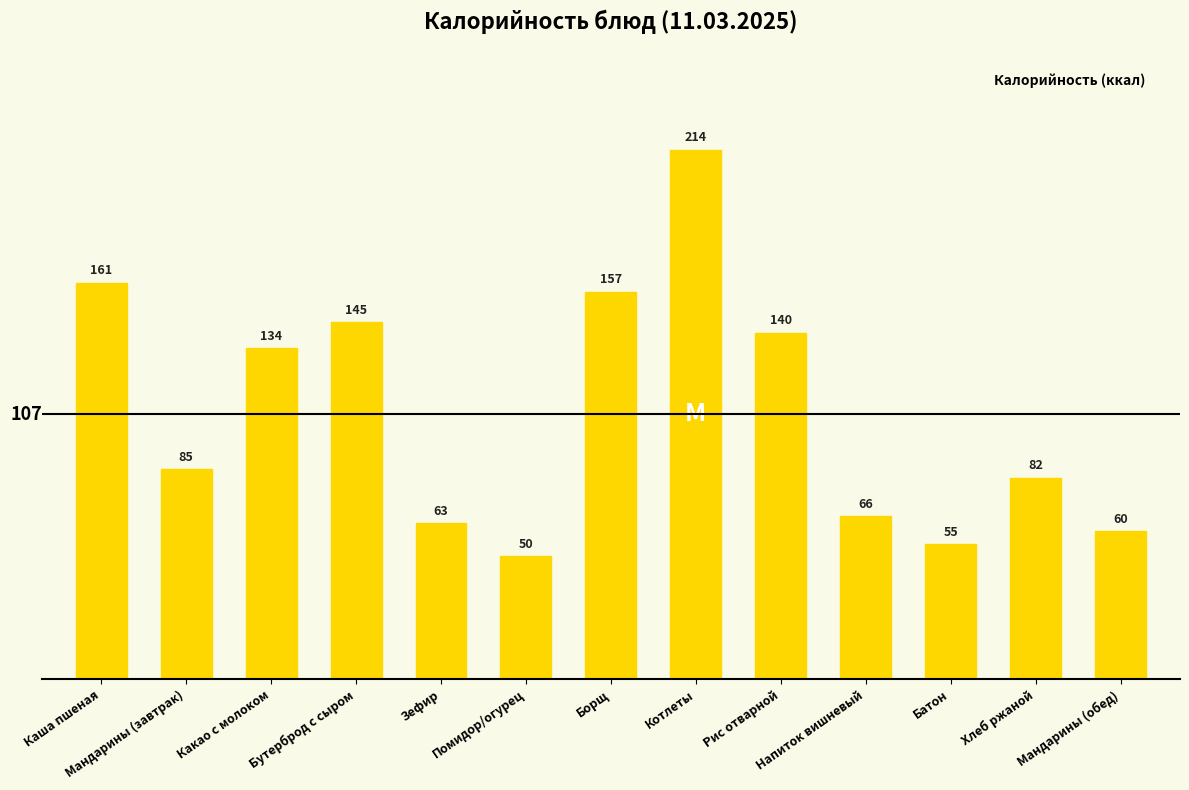

How many bars are there in total?

13